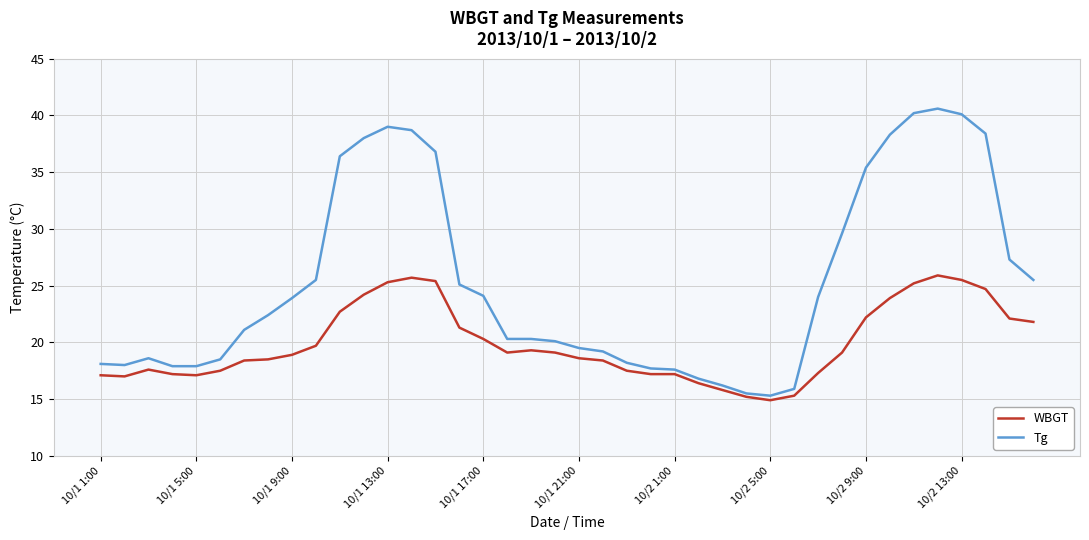

What is the minimum value shown in the chart?

14.9